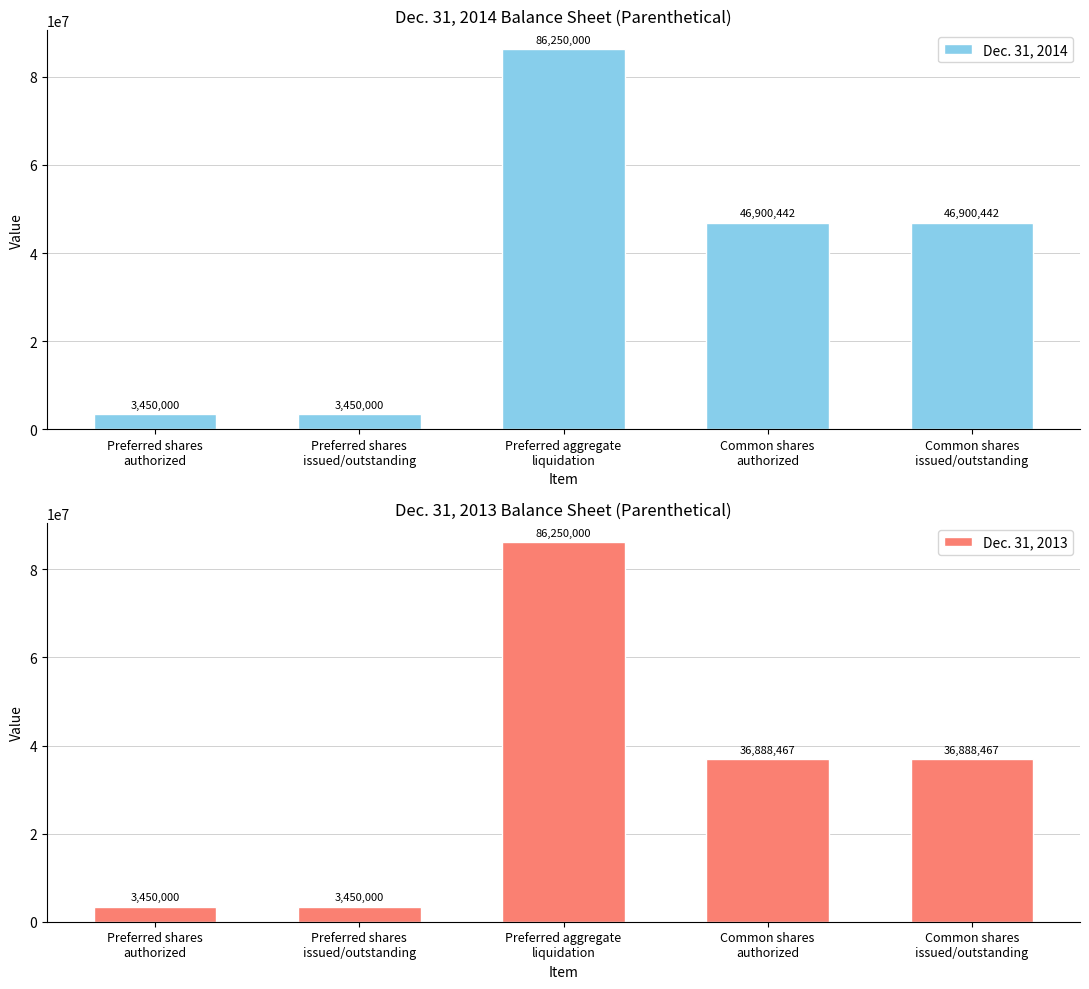

List the labels in order of Dec. 31, 2013 value, largest first.

Preferred aggregate
liquidation, Common shares
authorized, Common shares
issued/outstanding, Preferred shares
authorized, Preferred shares
issued/outstanding